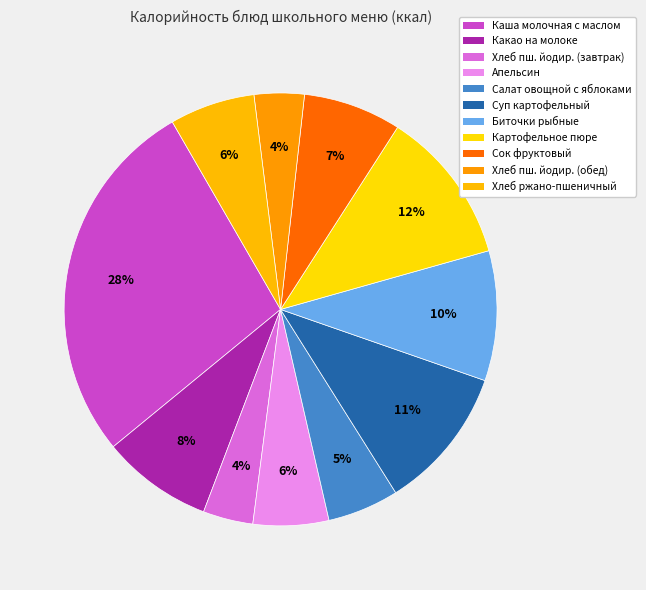

The Апельсин slice represents 13% of the pie. True or false?

False